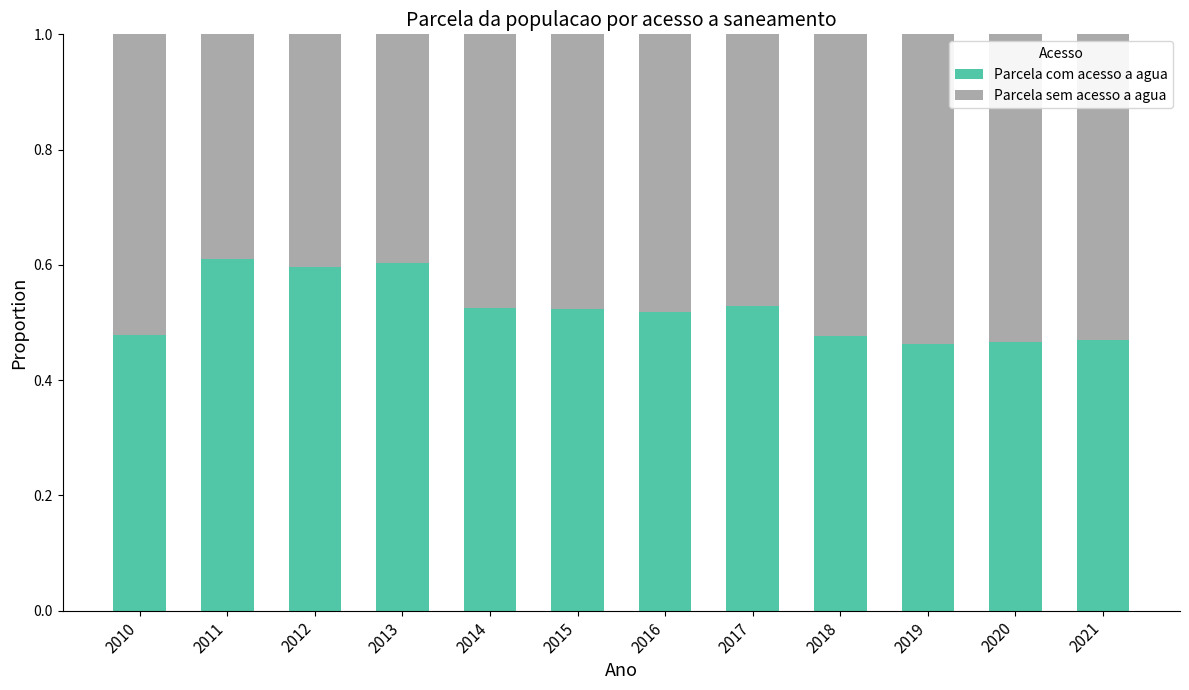

The Parcela com acesso a agua series shows 0.9 at 2011. True or false?

False